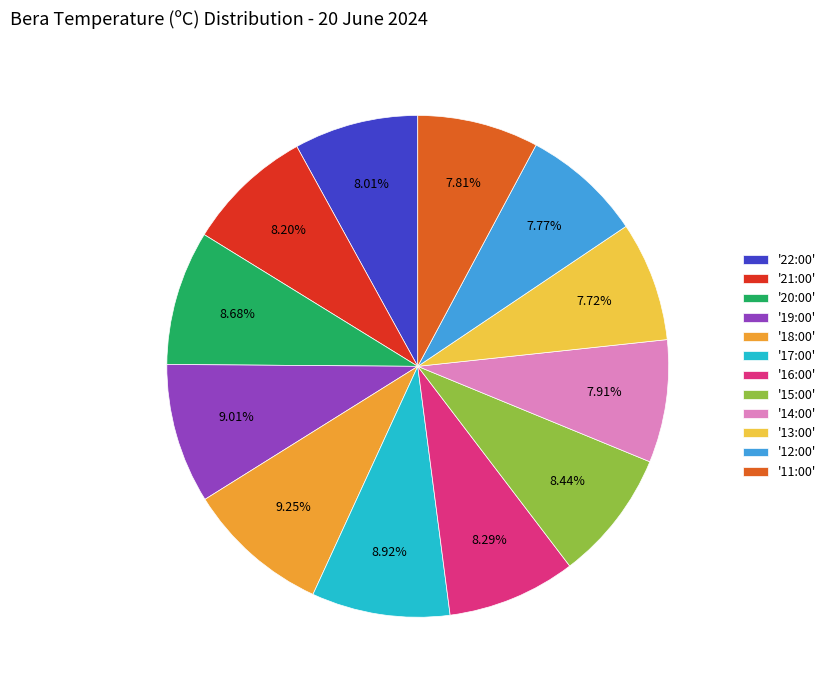

Is there any slice that represents more than half of the pie?

No